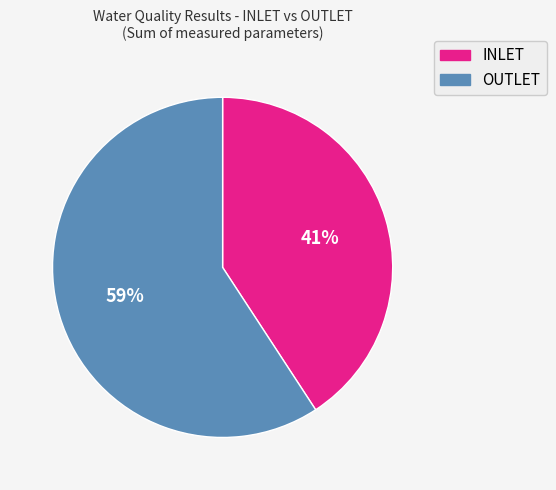

How many slices are in this pie chart?

2